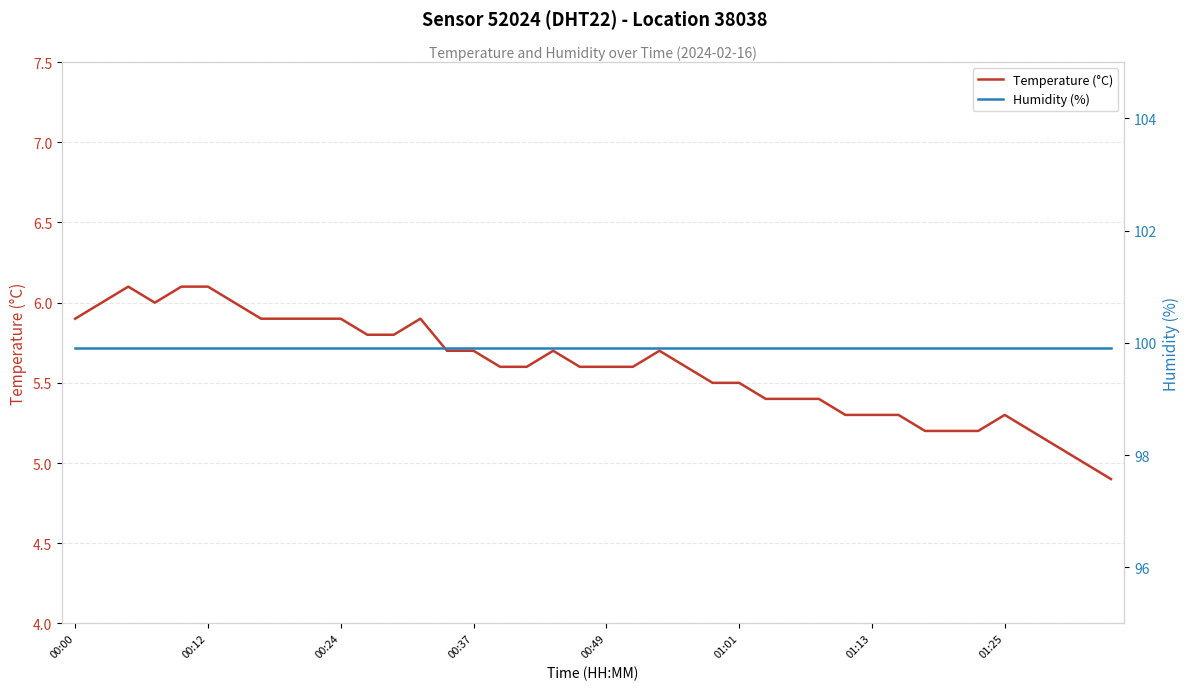

True or false: Temperature (°C) and Humidity (%) intersect in this chart.

False